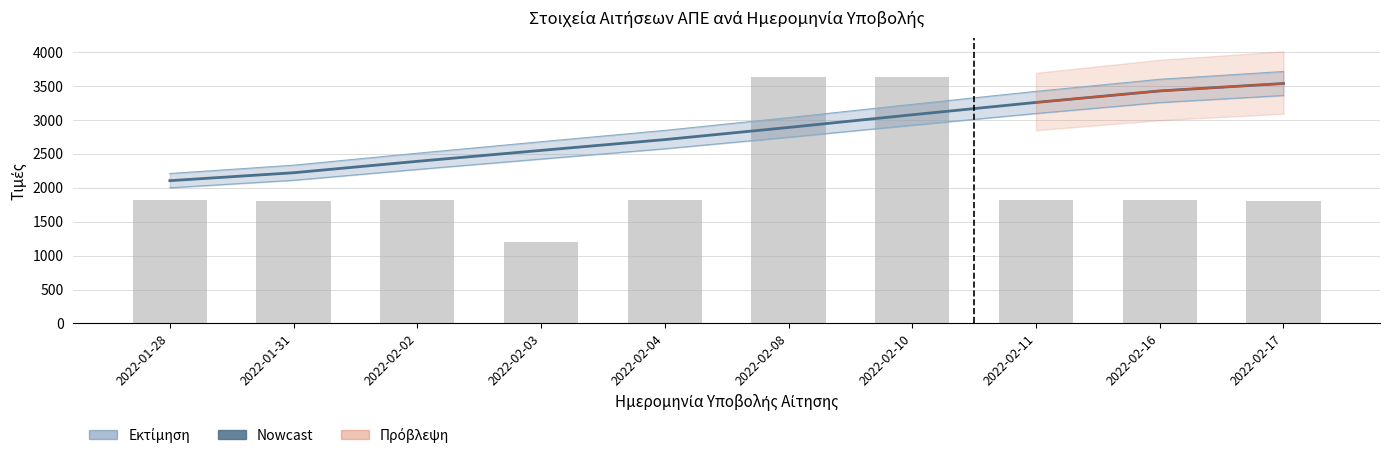

What is the label of the 2nd bar from the right?

2022-02-16